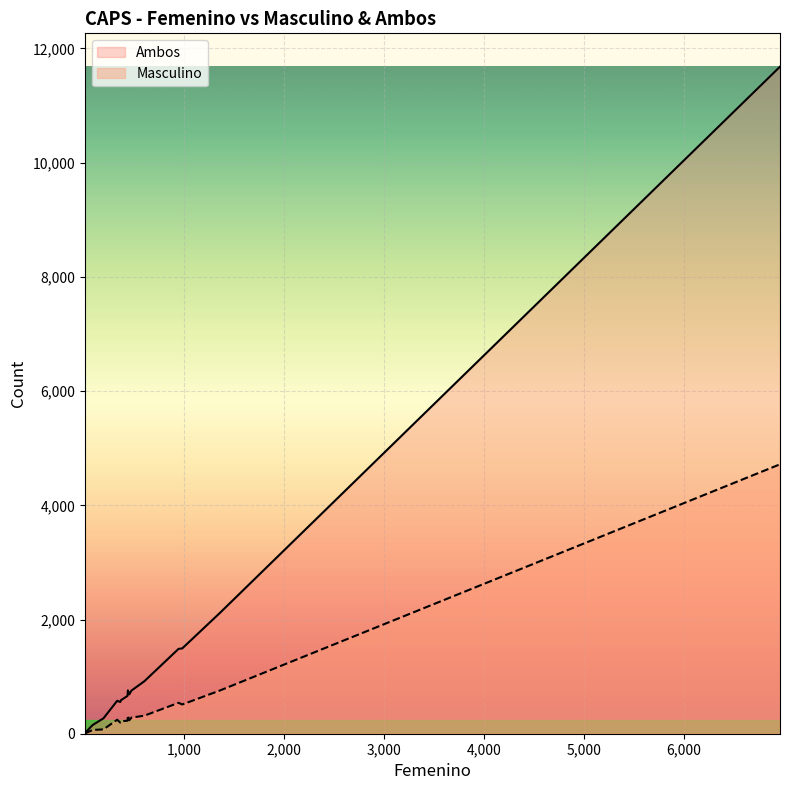

What is the minimum value for Masculino?

4